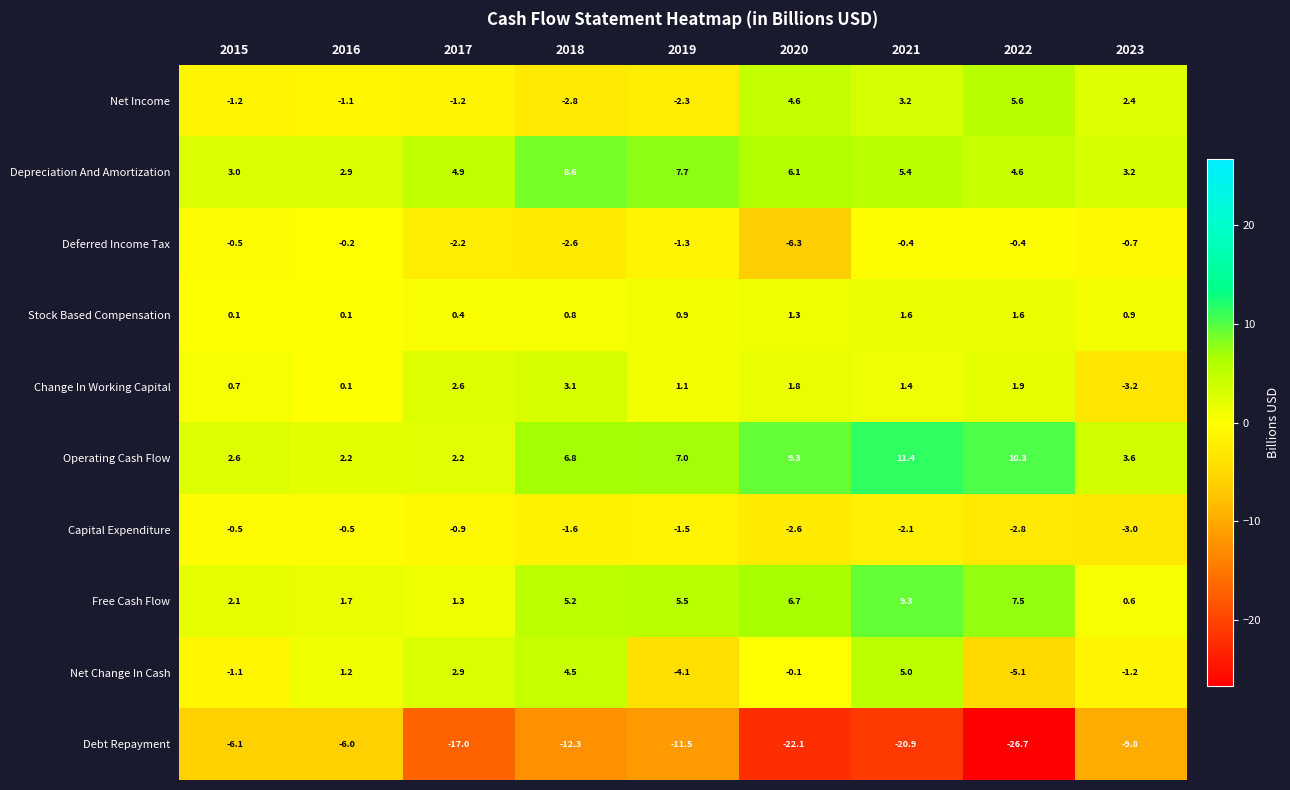

Between 2015 and 2017, which series saw the biggest shift?

Debt Repayment